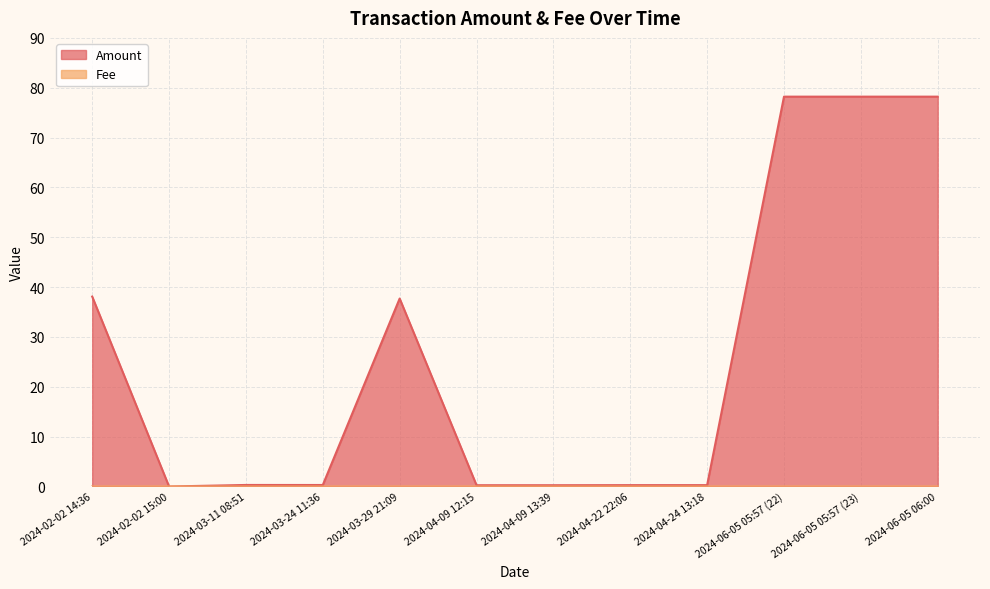

At 2024-04-24 13:18, list the series in order from smallest to largest.

Fee, Amount